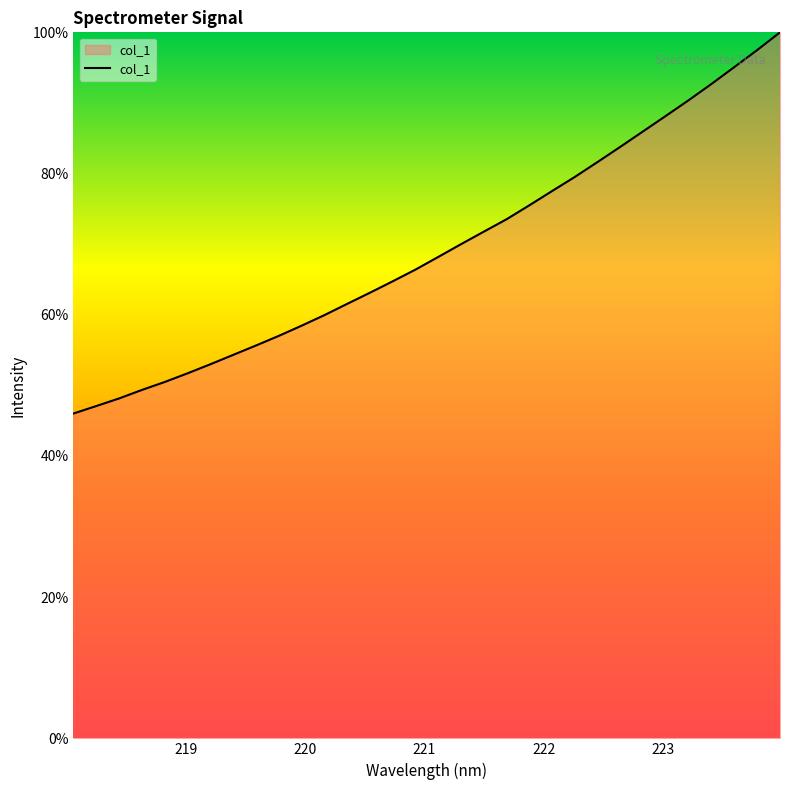

What is the maximum value shown in the chart?

100.0